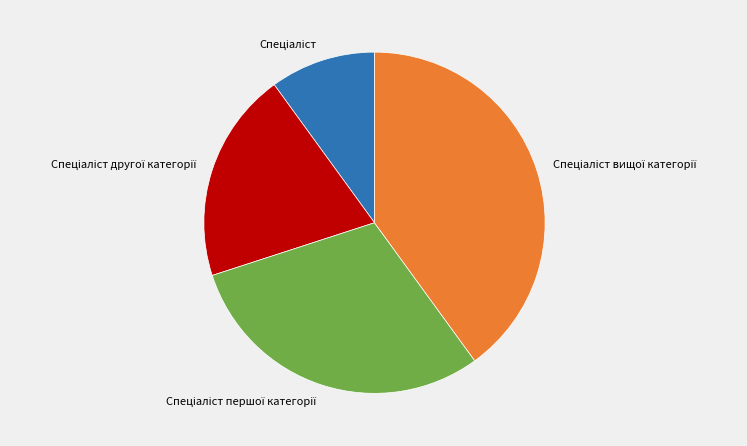

Count the number of slices in the pie.

4